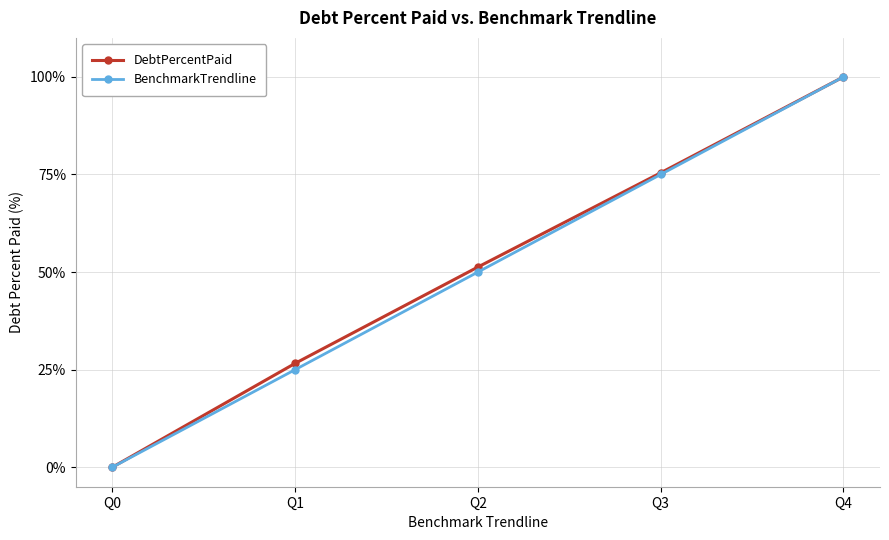

Between Q2 and Q4, which series saw the biggest shift?

BenchmarkTrendline